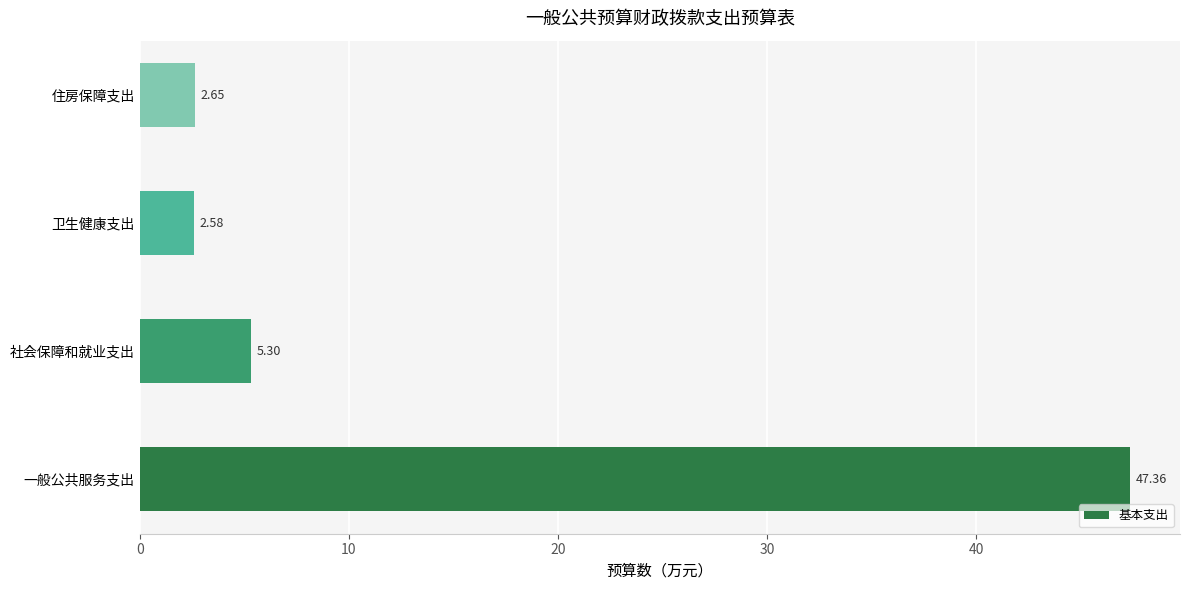

Which category has the lowest value across all series?

卫生健康支出